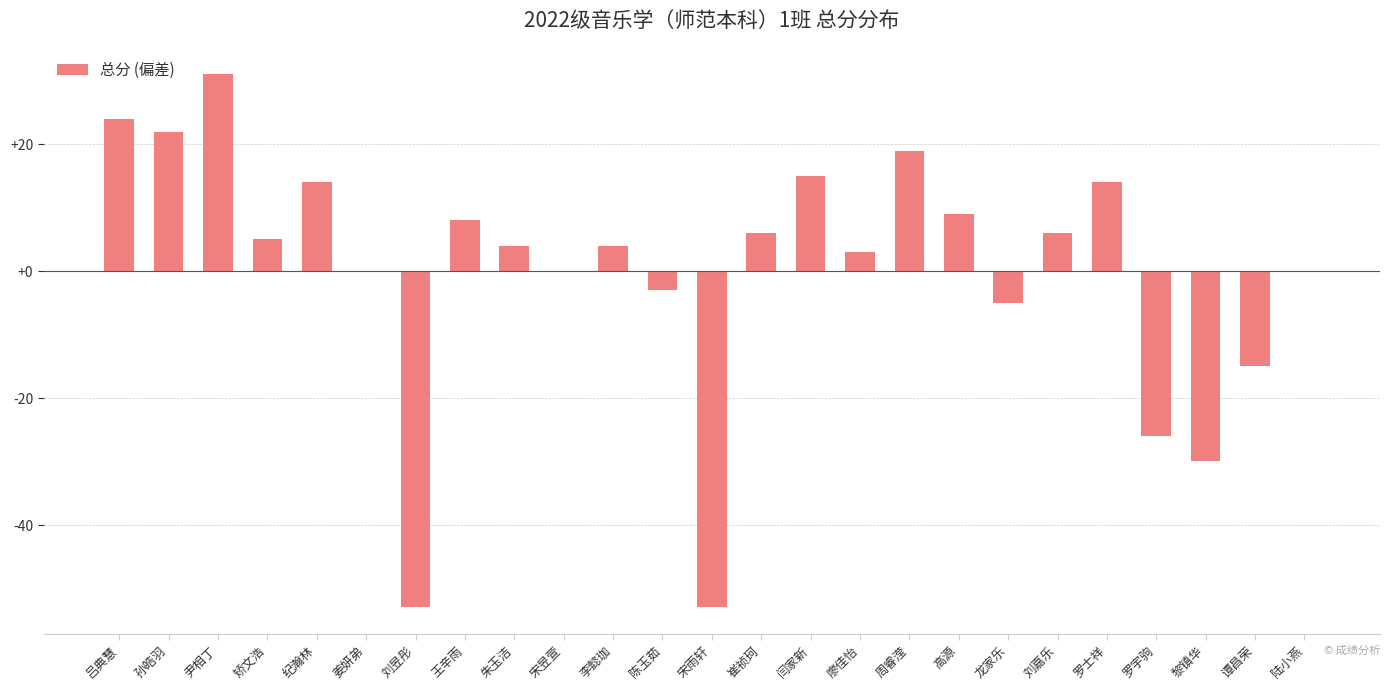

Count the number of categories in the chart.

25